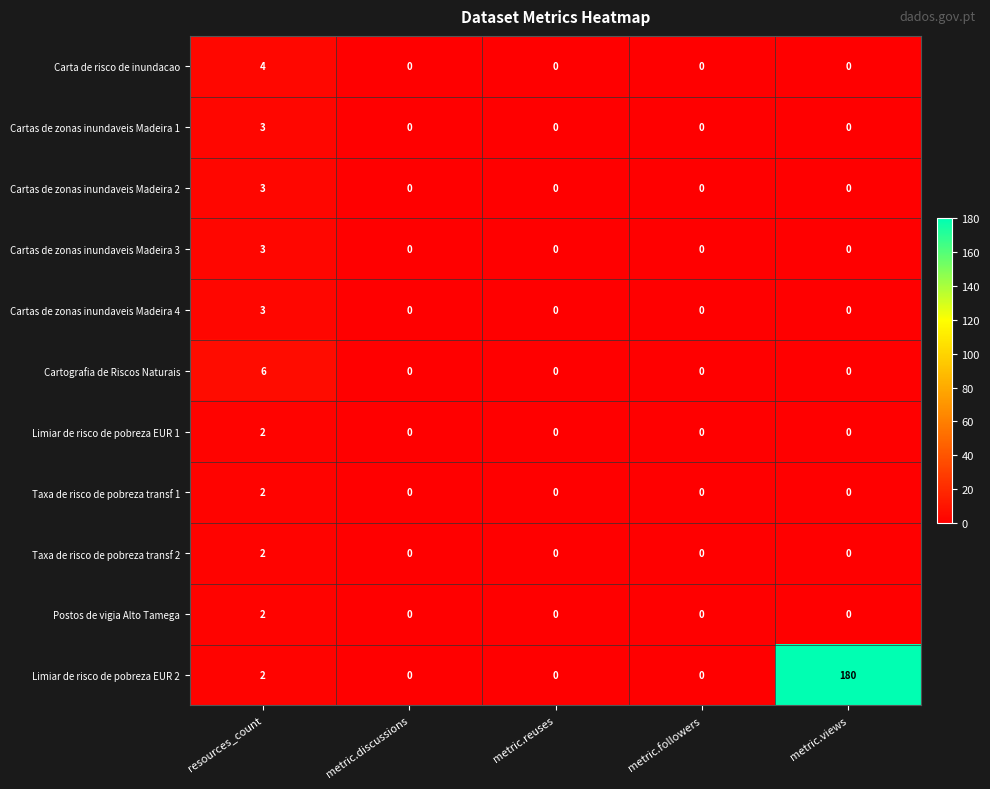

What is the sum of all Cartas de zonas inundaveis Madeira 2 values?

3